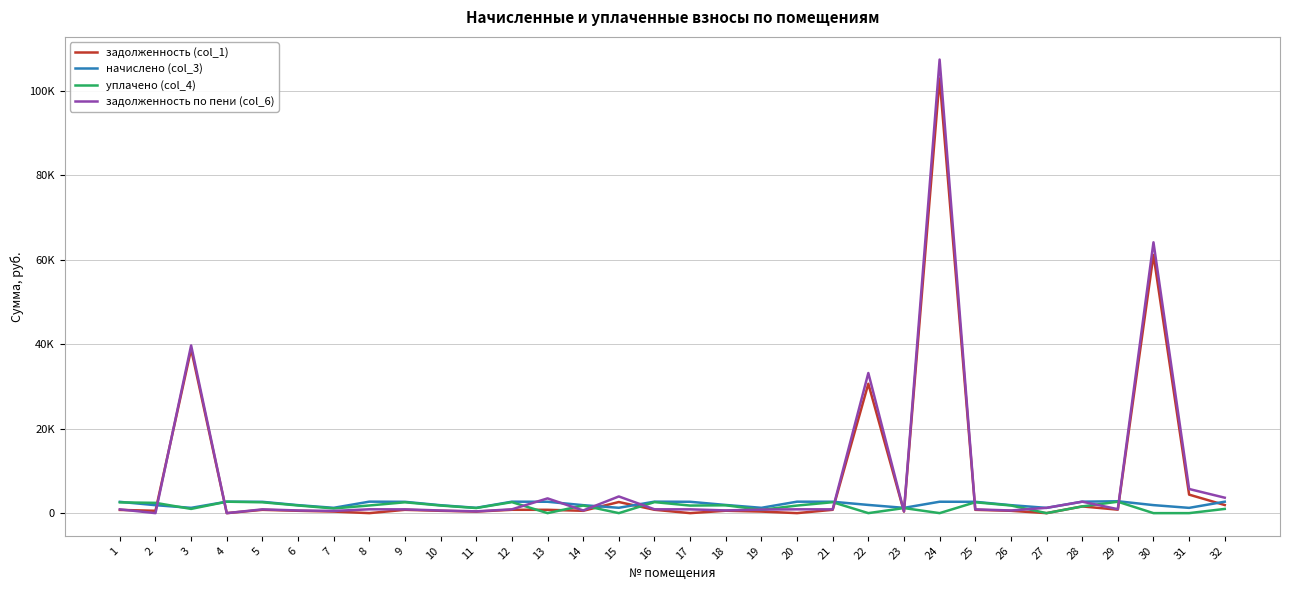

Where does the начислено (col_3) series first go above 2676?

1